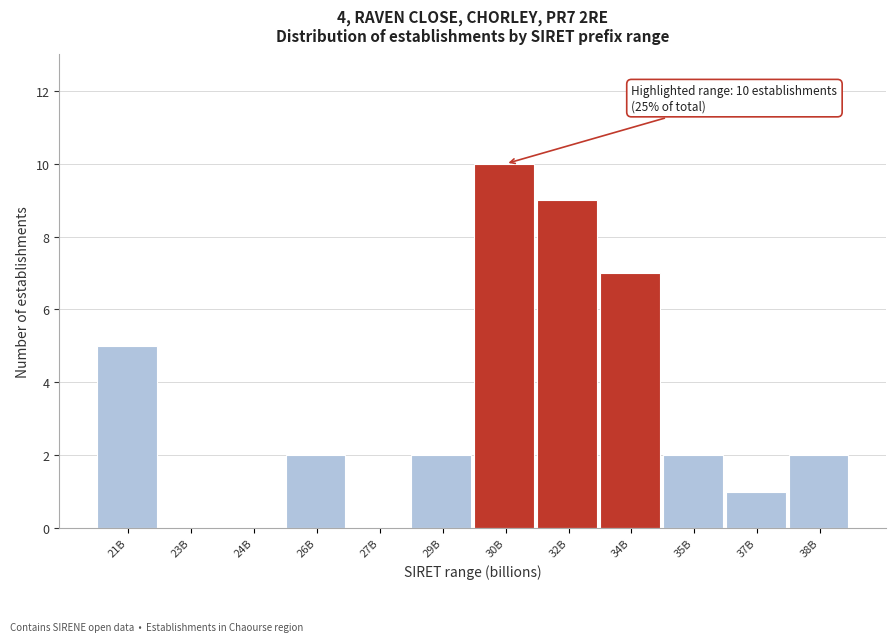

Reading right to left, what are all the values shown in this chart?

38B=2	37B=1	35B=2	34B=7	32B=9	30B=10	29B=2	27B=0	26B=2	24B=0	23B=0	21B=5